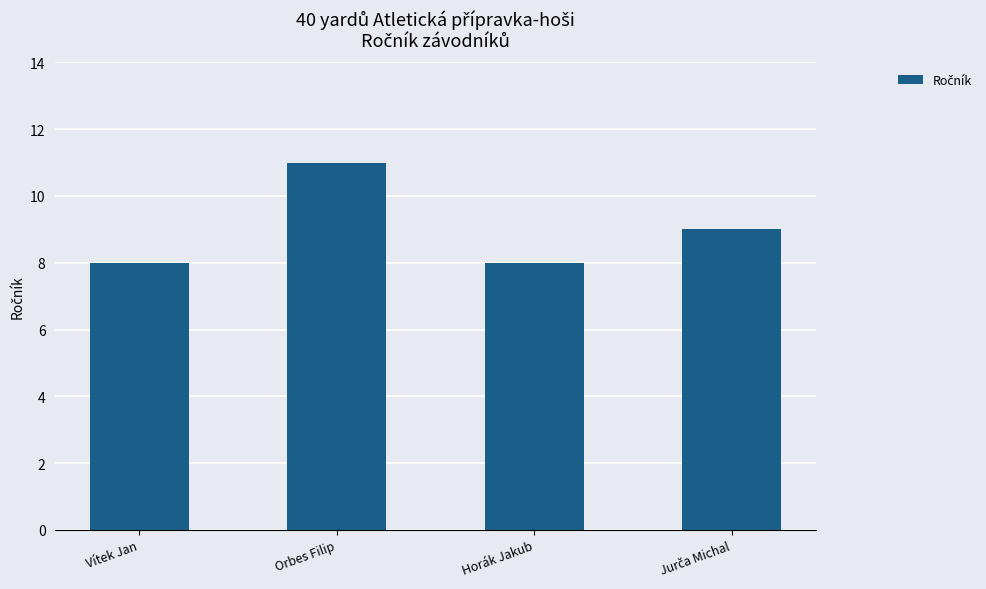

What is the label of the 4th bar from the right?

Vítek Jan